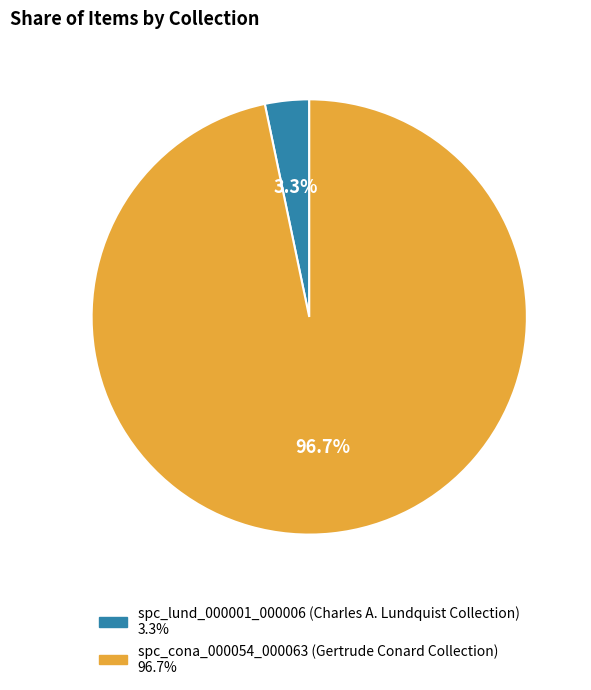

To the nearest percent, what percentage of the pie is spc_cona_000054_000063 (Gertrude Conard Collection)?

97%